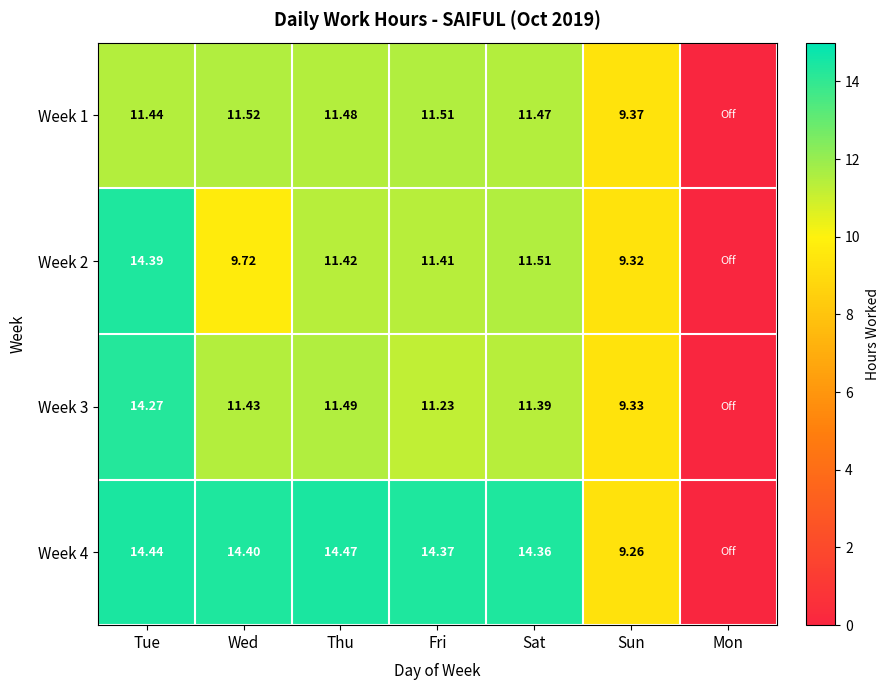

True or false: Week 4 has a value of 22.5 at Fri.

False